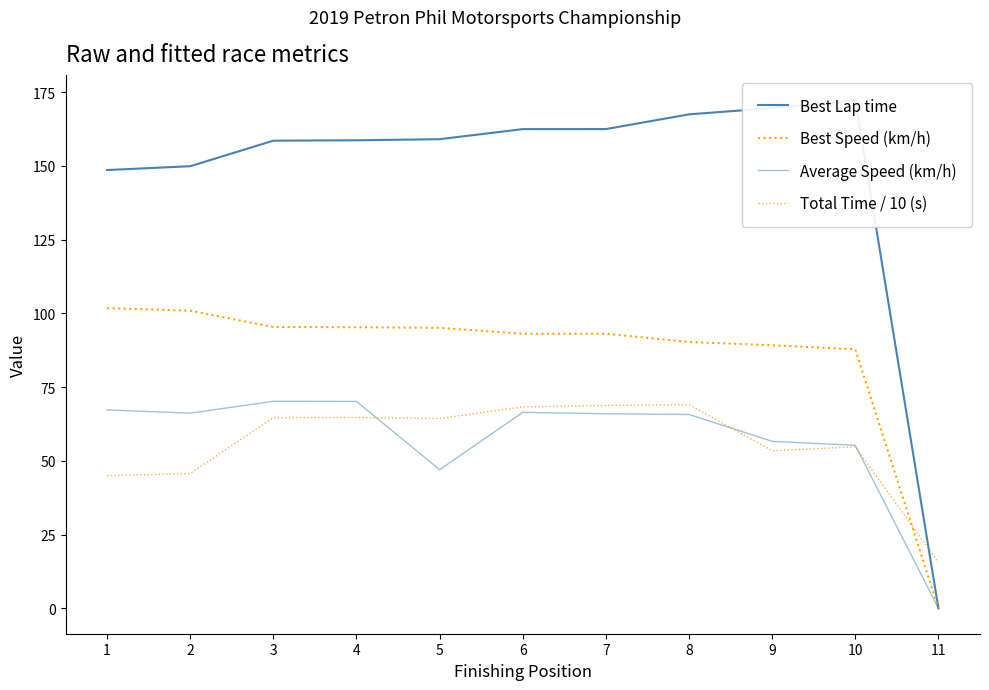

Which series changed the most between 6 and 10?

Total Time / 10 (s)